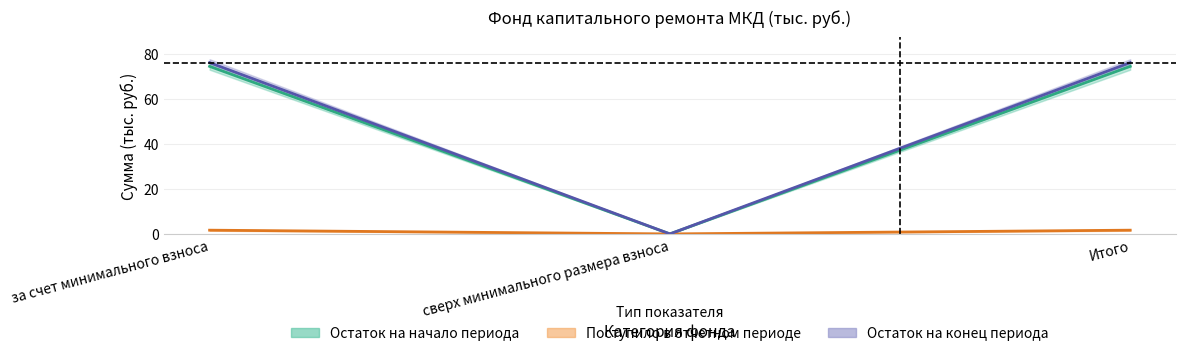

How many lines are shown in the chart?

3